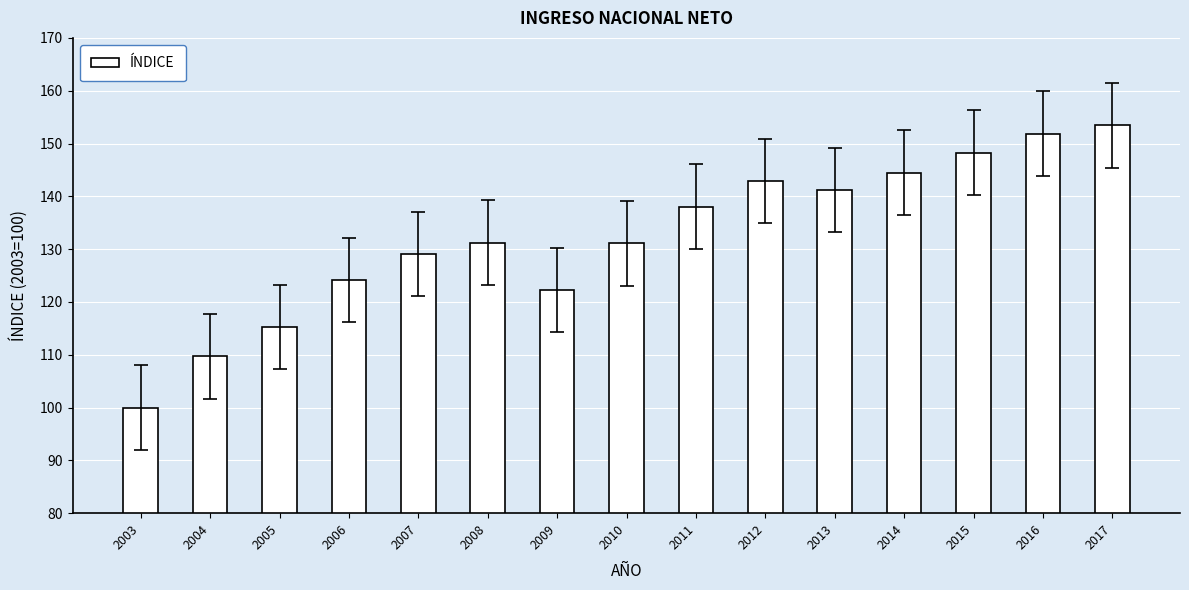

Between 2013 and 2007, which is larger?

2013